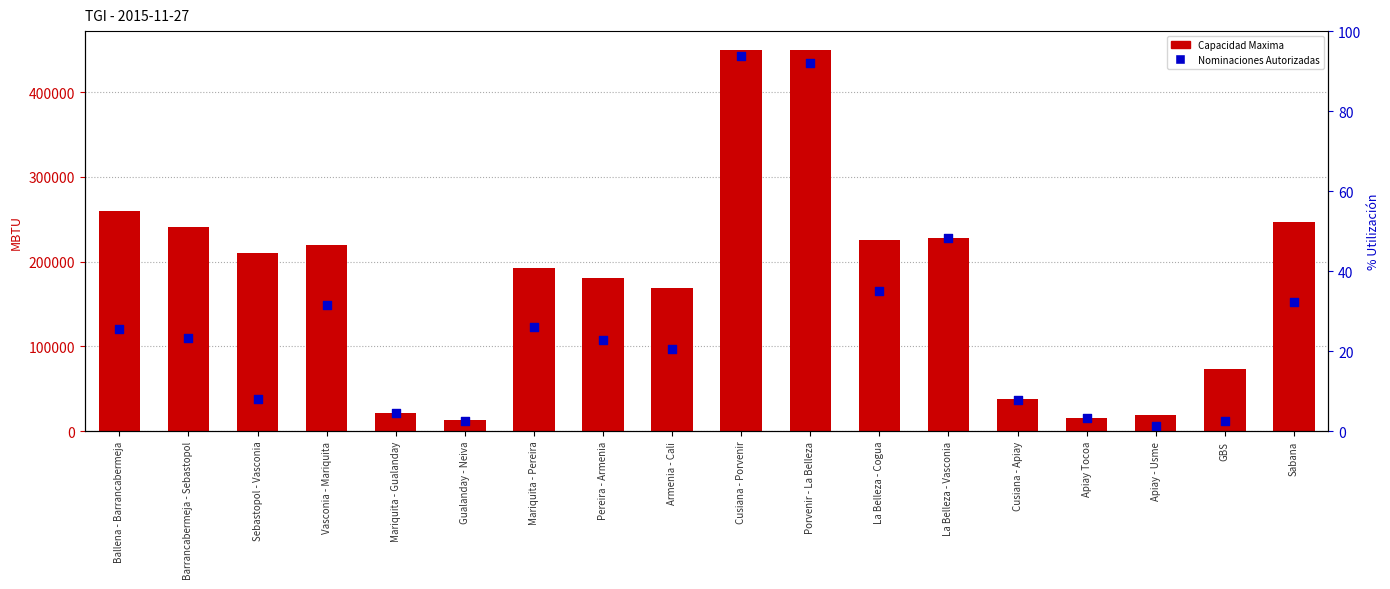

At which category is the sum across all series the highest?

Cusiana - Porvenir